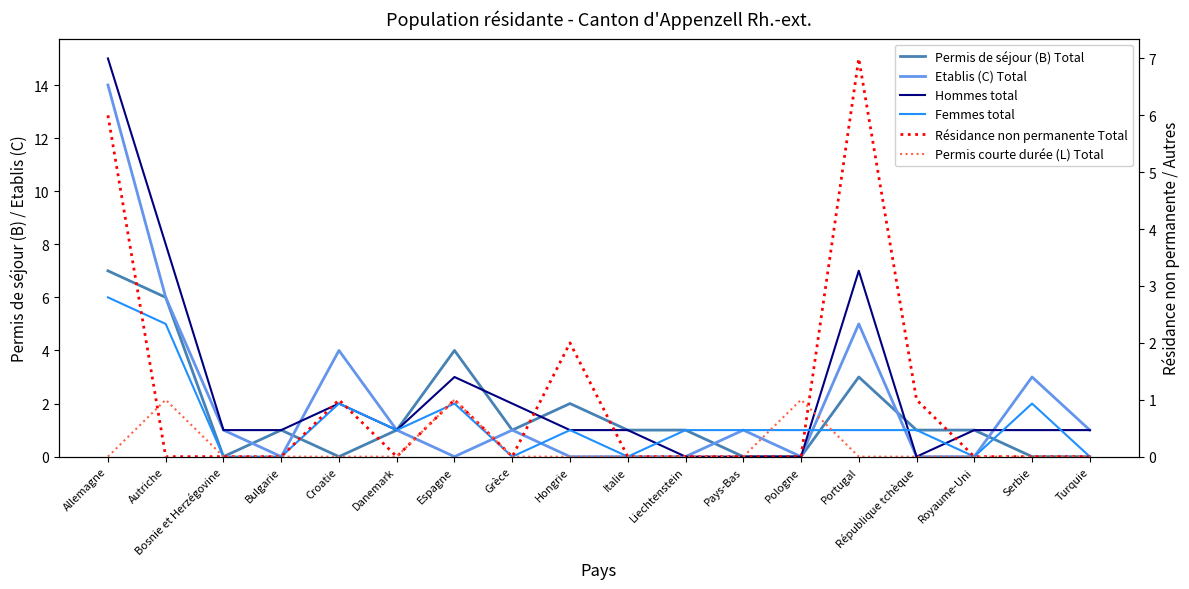

Where is the first local minimum for Femmes total?

Danemark